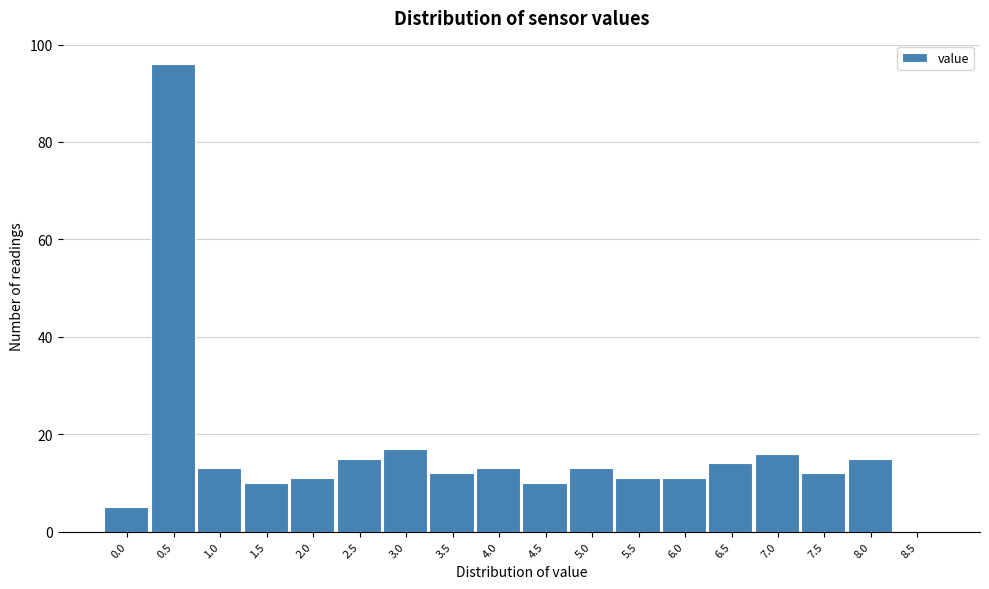

Reading left to right, extract all data points from this chart.

0.0=5	0.5=96	1.0=13	1.5=10	2.0=11	2.5=15	3.0=17	3.5=12	4.0=13	4.5=10	5.0=13	5.5=11	6.0=11	6.5=14	7.0=16	7.5=12	8.0=15	8.5=0